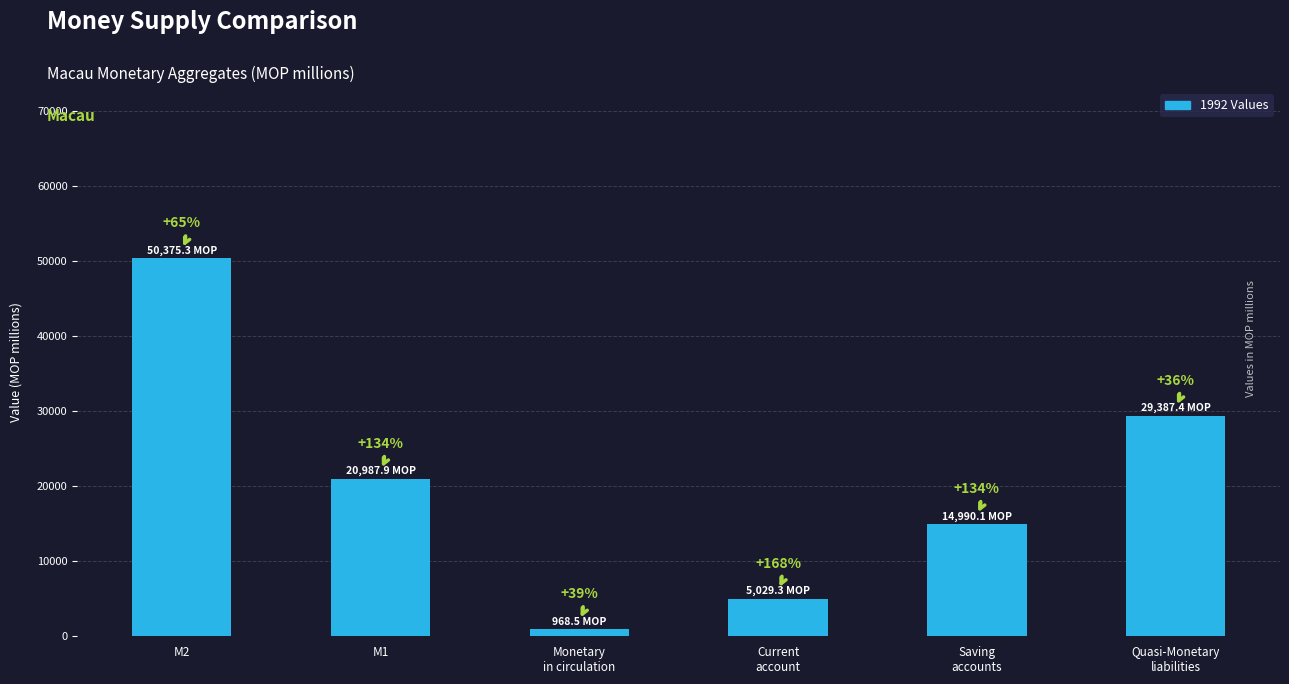

What is the value of the 6th bar from the left?

29387.4